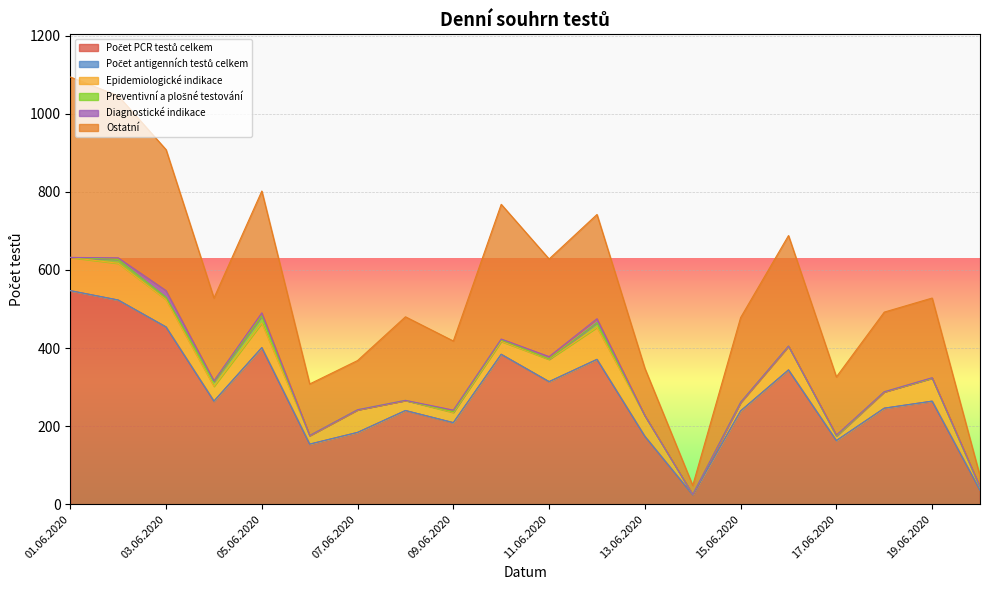

Which category has the highest value across all series?

01.06.2020